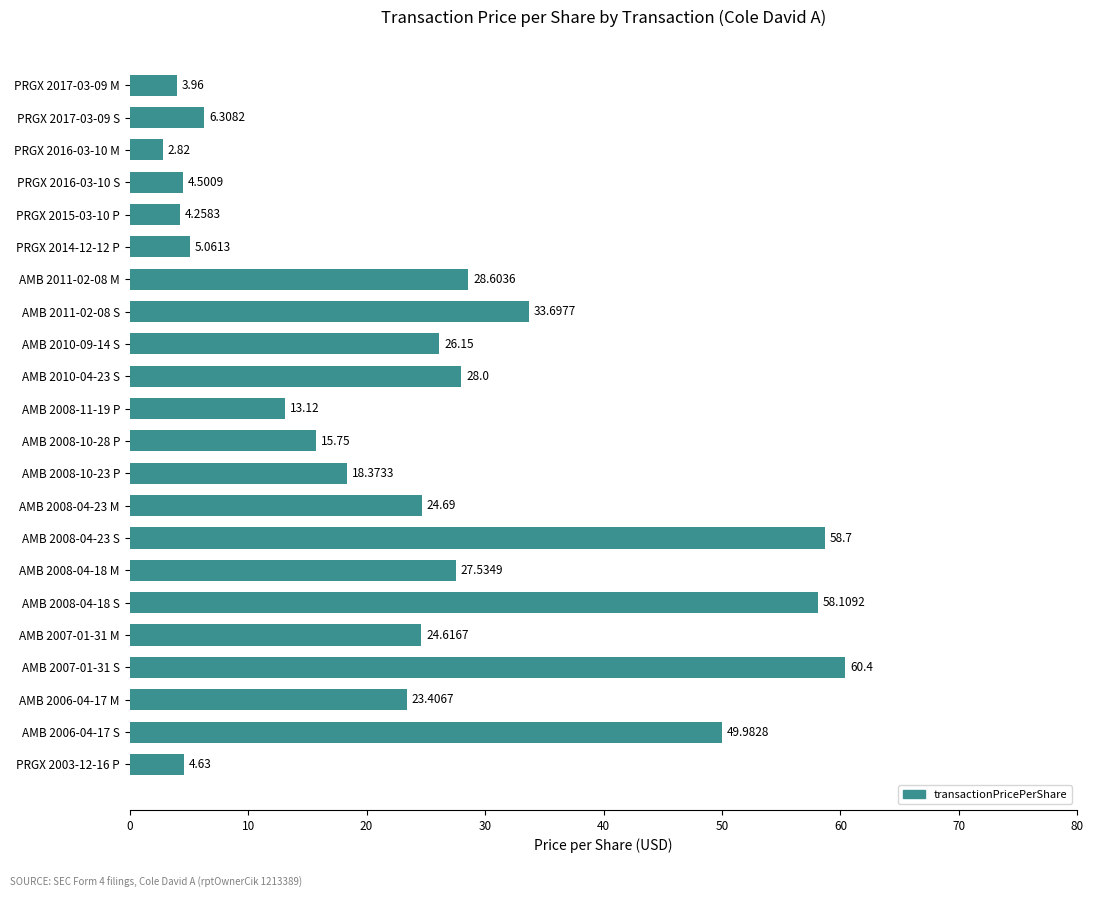

Rank the categories by value from highest to lowest.

AMB 2007-01-31 S, AMB 2008-04-23 S, AMB 2008-04-18 S, AMB 2006-04-17 S, AMB 2011-02-08 S, AMB 2011-02-08 M, AMB 2010-04-23 S, AMB 2008-04-18 M, AMB 2010-09-14 S, AMB 2008-04-23 M, AMB 2007-01-31 M, AMB 2006-04-17 M, AMB 2008-10-23 P, AMB 2008-10-28 P, AMB 2008-11-19 P, PRGX 2017-03-09 S, PRGX 2014-12-12 P, PRGX 2003-12-16 P, PRGX 2016-03-10 S, PRGX 2015-03-10 P, PRGX 2017-03-09 M, PRGX 2016-03-10 M